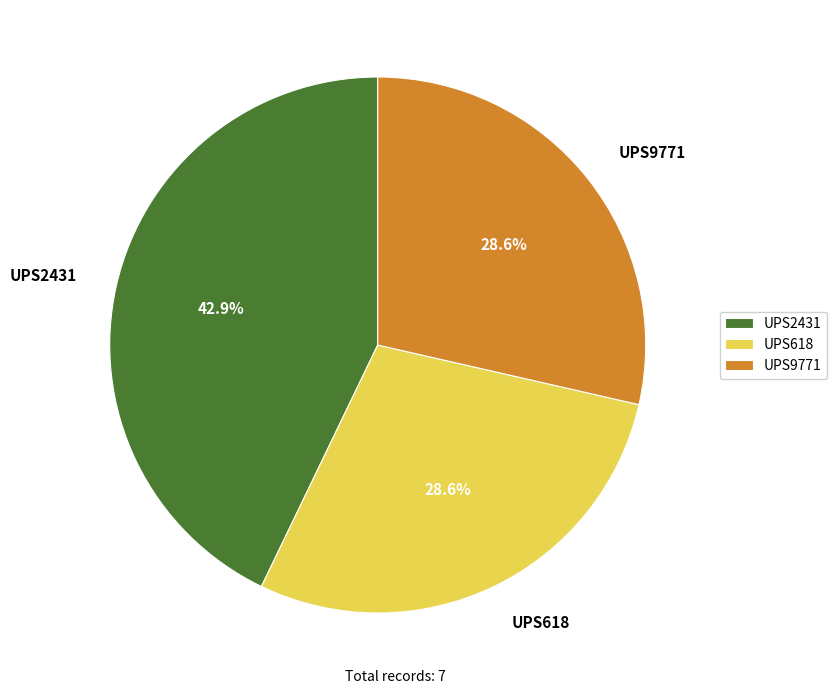

What portion of the pie excludes UPS9771?

71.4%